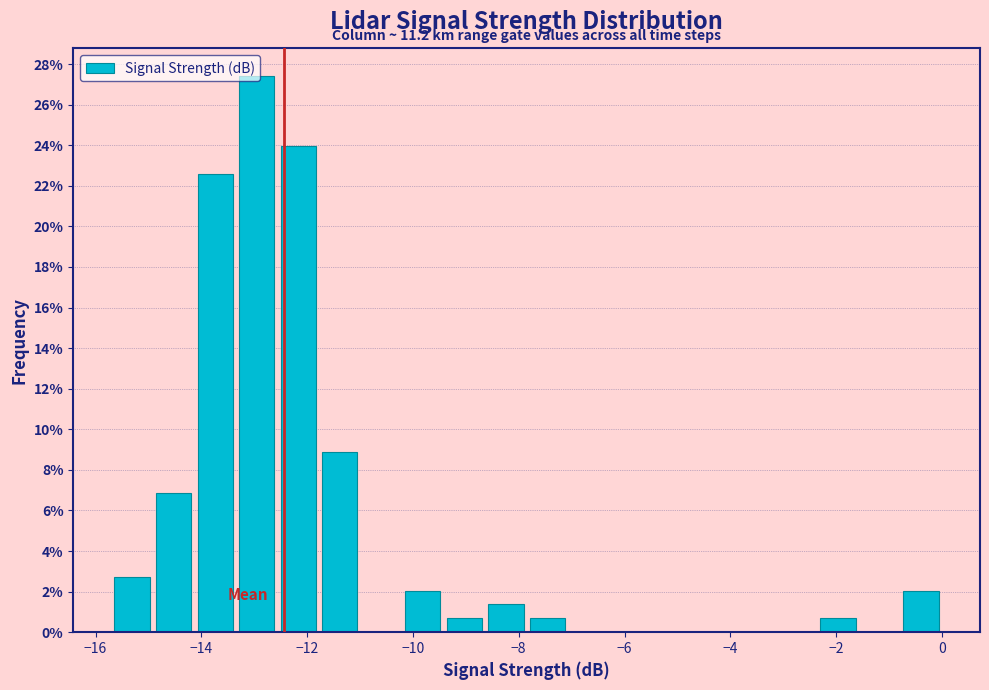

Around what value on the x-axis is the tallest bar? Give the approximate position of its centre, as read against the axis.

-13.0